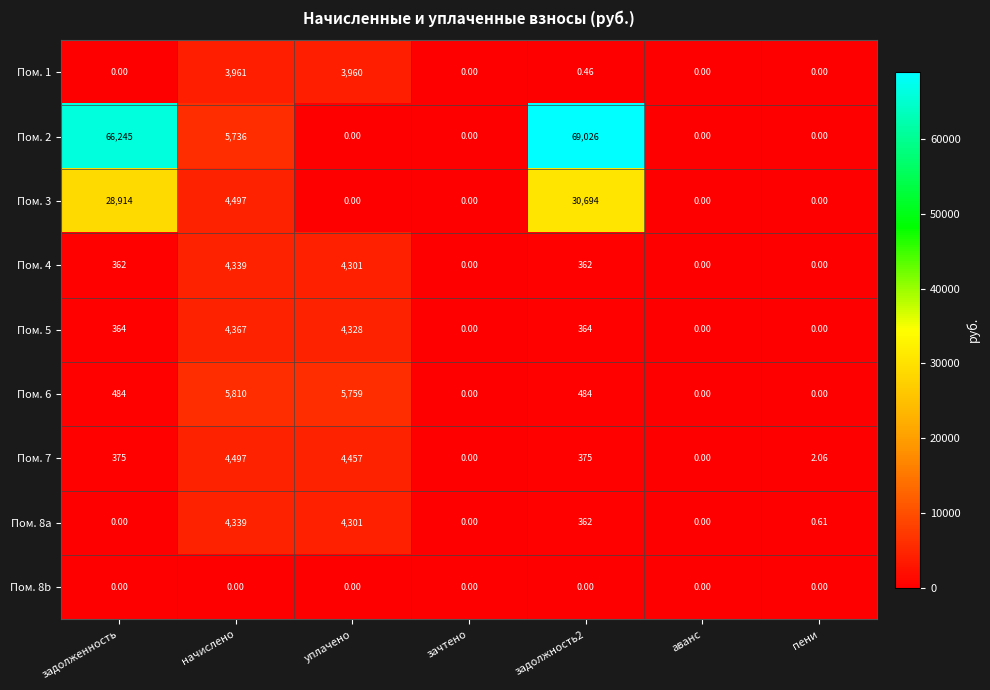

Is the value of Пом. 5 at начислено greater than the value of Пом. 7 at пени?

Yes